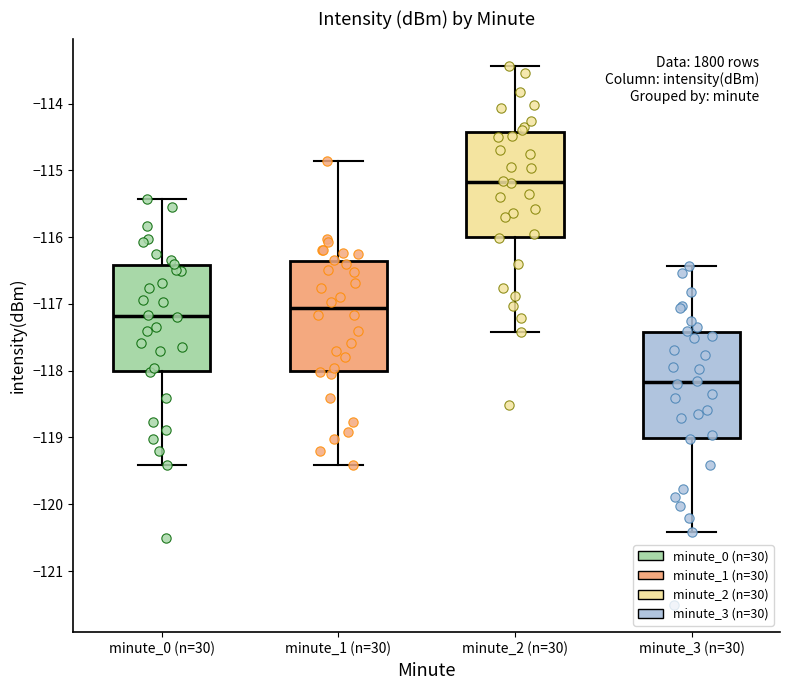

Where does the upper whisker of the box for minute_2 (n=30) end on the y-axis? The values are not printed on the chart, so give them approximately, as read against the axis.

-113.4